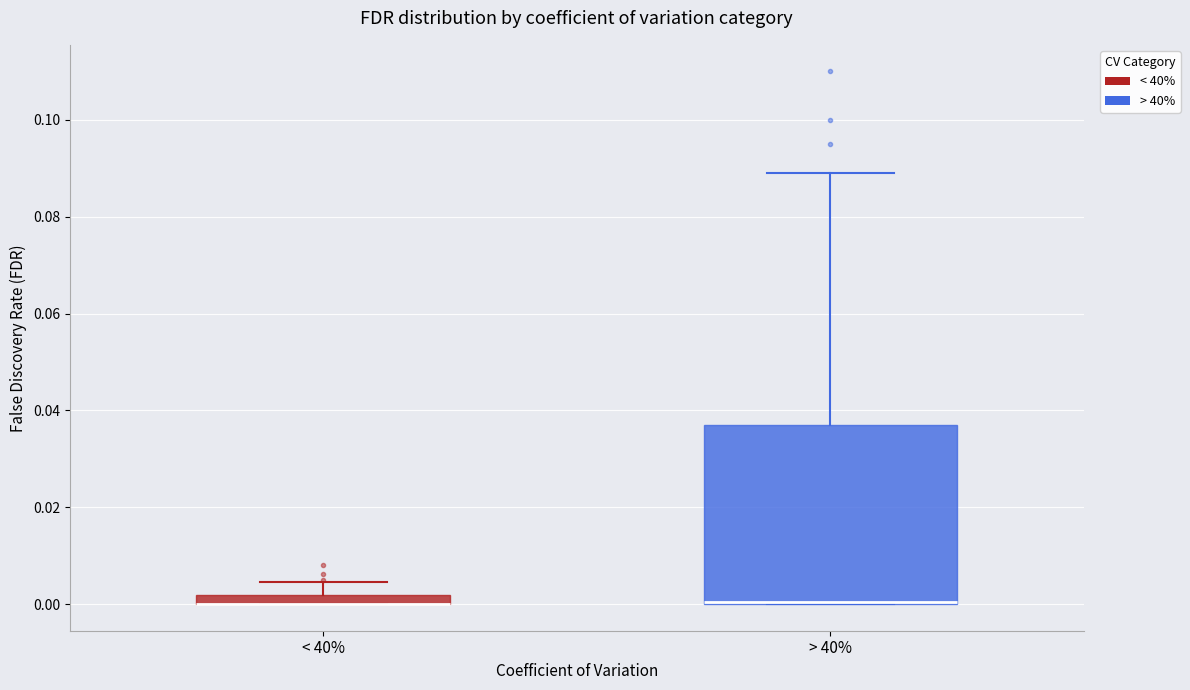

Where does the upper whisker of the box for > 40% end on the y-axis? The values are not printed on the chart, so give them approximately, as read against the axis.

0.090